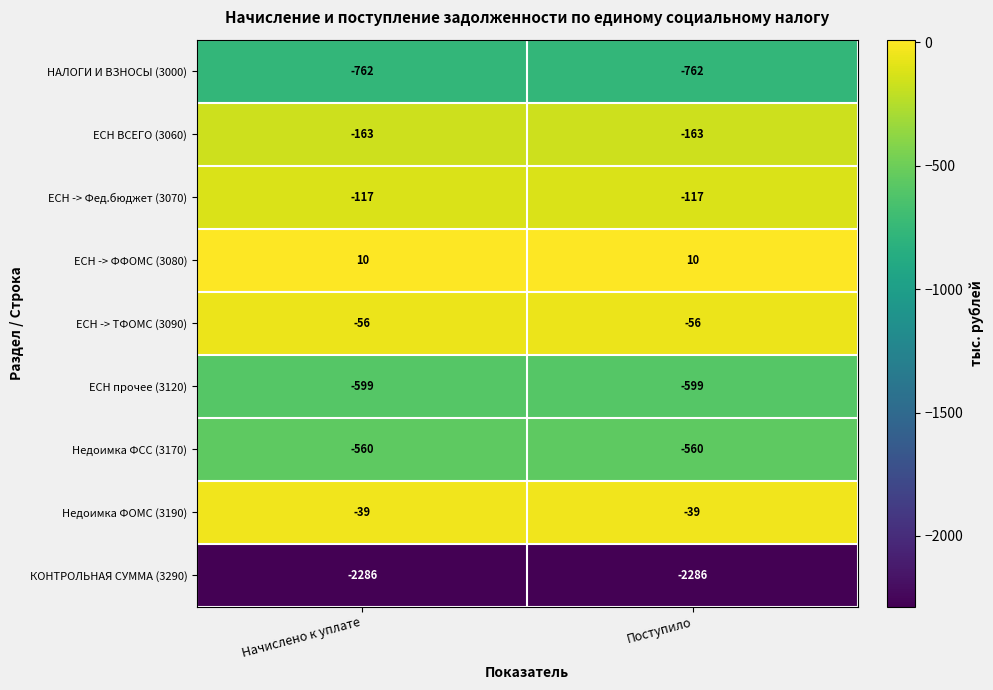

The value of ЕСН -> ФФОМС (3080) at Начислено к уплате is 15. True or false?

False